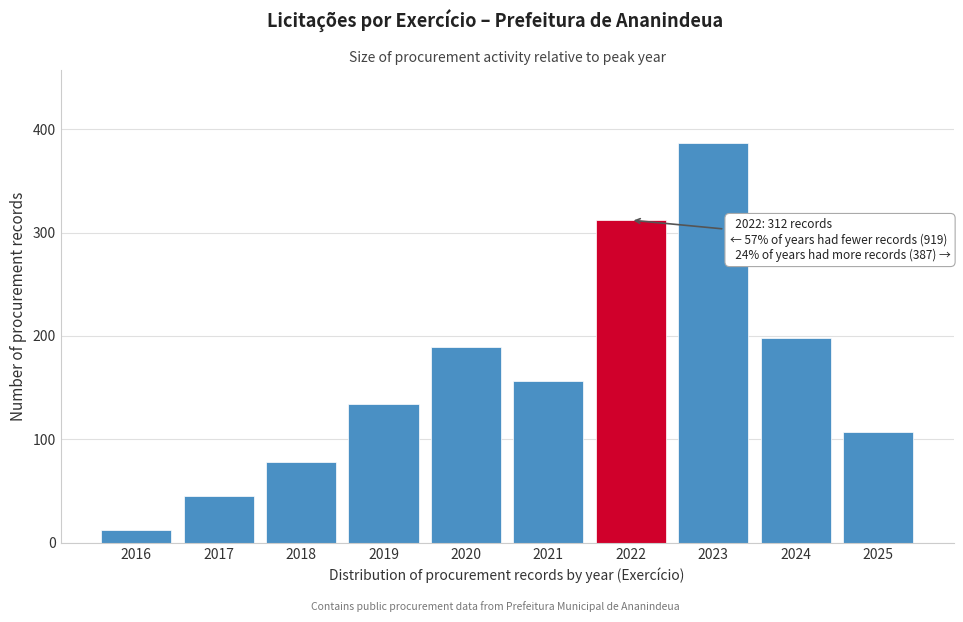

Reading left to right, extract all data points from this chart.

12	45	78	134	189	156	312	387	198	107